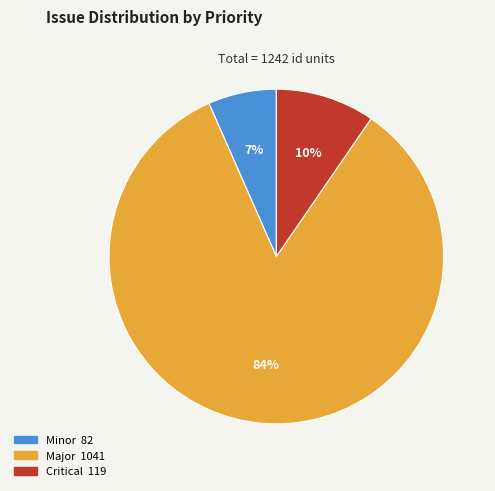

Does any single category account for the majority?

Yes